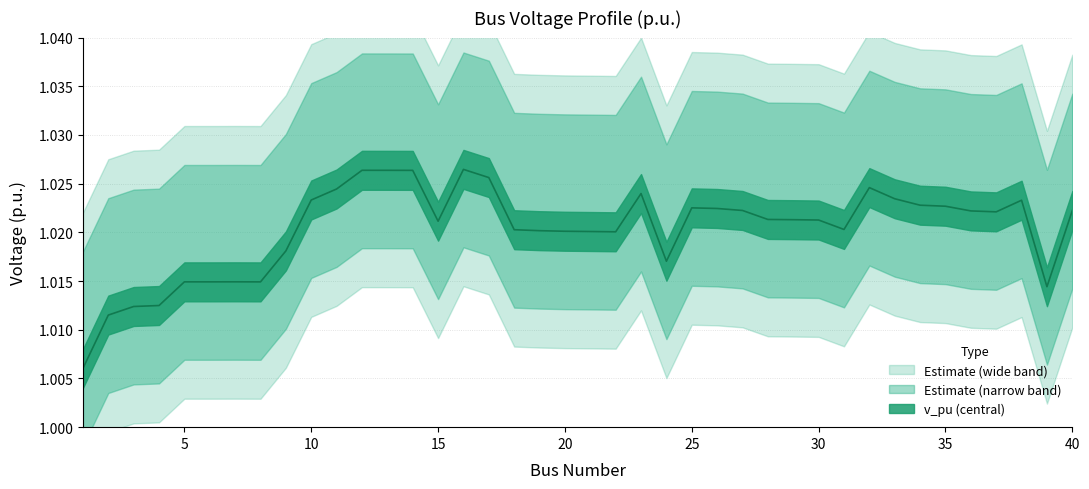

Reading left to right, transcribe all the data shown in this chart.

1.0	1.0	1.0	1.0	1.0	1.0	1.0	1.0	1.0	1.0	1.0	1.0	1.0	1.0	1.0	1.0	1.0	1.0	1.0	1.0	1.0	1.0	1.0	1.0	1.0	1.0	1.0	1.0	1.0	1.0	1.0	1.0	1.0	1.0	1.0	1.0	1.0	1.0	1.0	1.0